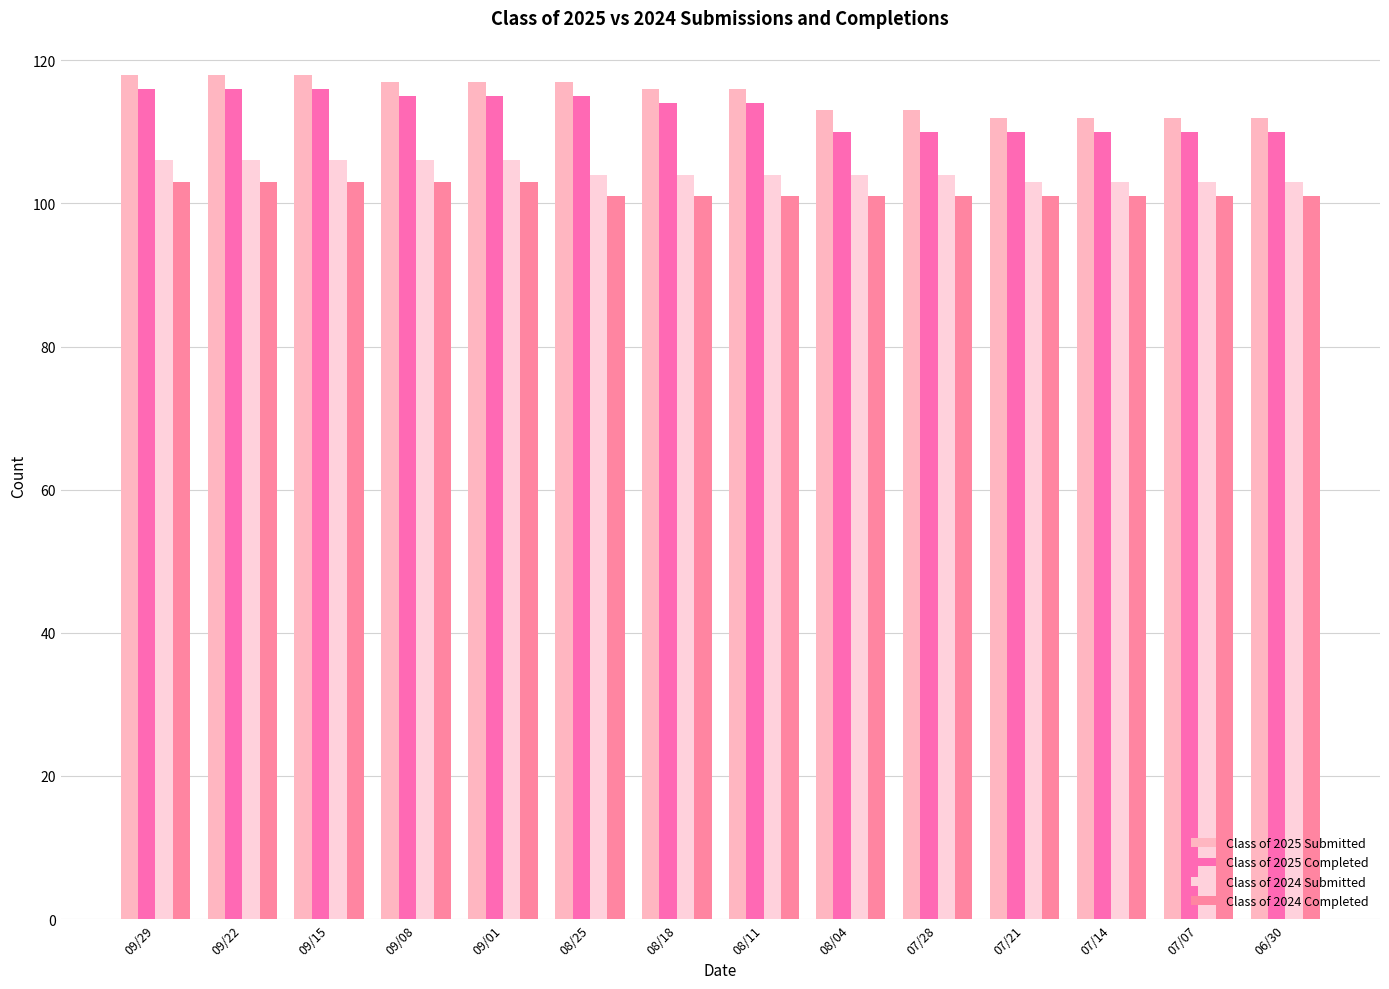

Which has a higher value, 09/22 or 09/29?

09/22